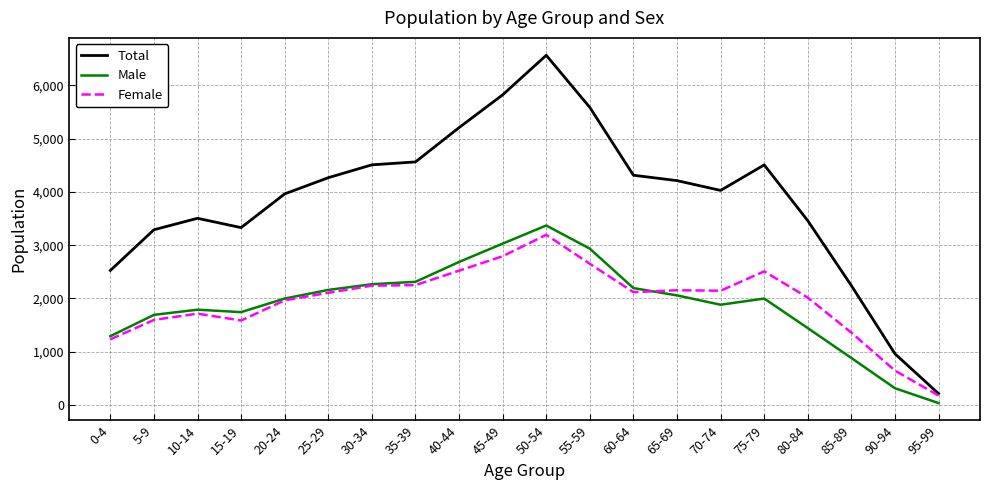

Is it true that Total equals 2751 at 60-64?

False